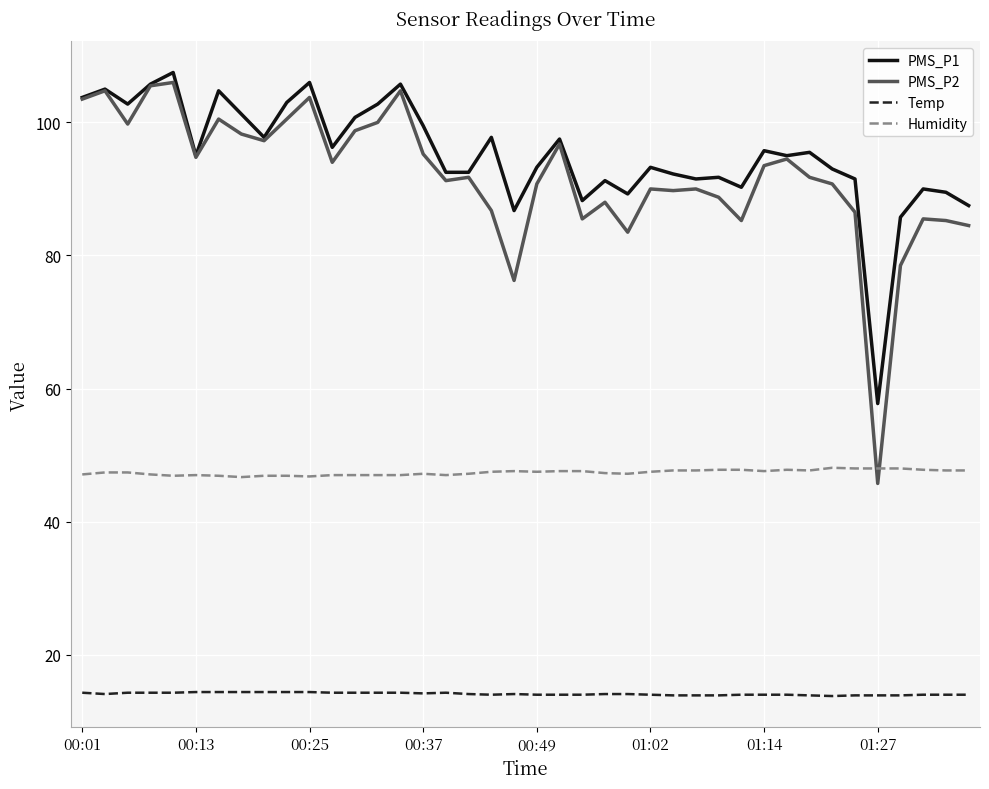

True or false: Humidity and PMS_P1 intersect in this chart.

False